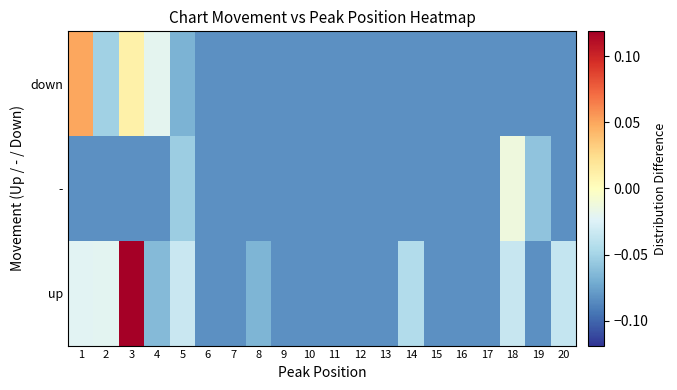

At 19, list the series in order from largest to smallest.

-, up, down